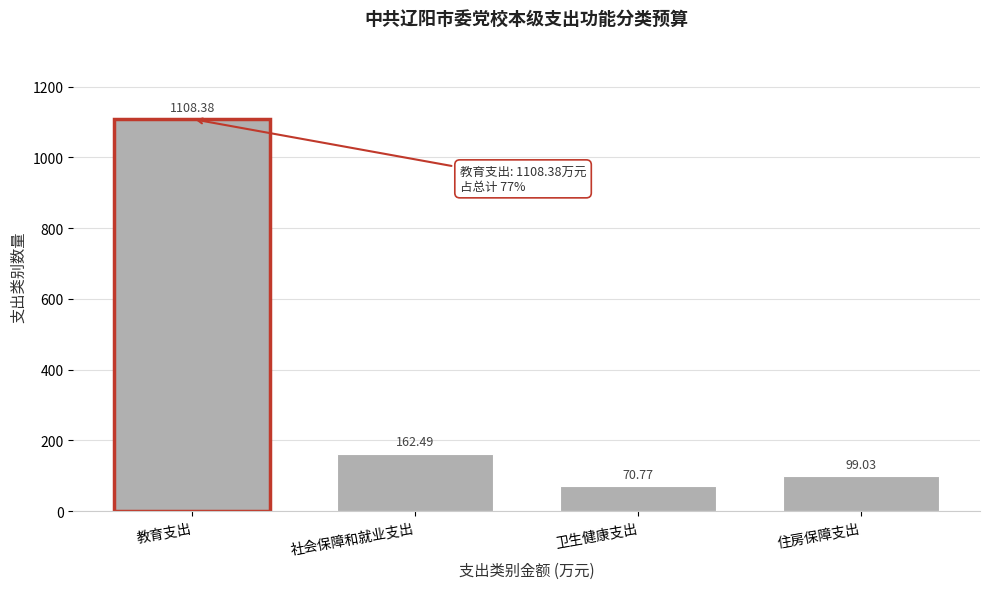

Rank the categories by value from highest to lowest.

教育支出, 社会保障和就业支出, 住房保障支出, 卫生健康支出